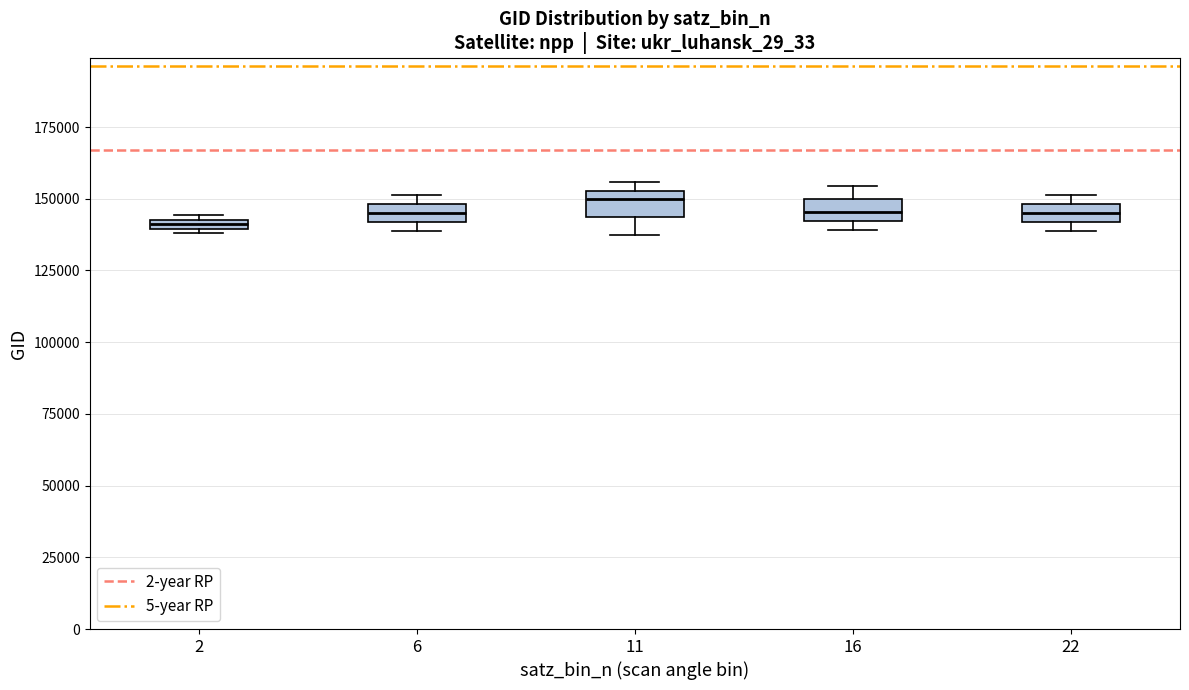

Where is the lower edge of the box at x = 22 on the y-axis? The values are not printed on the chart, so give them approximately, as read against the axis.

140000